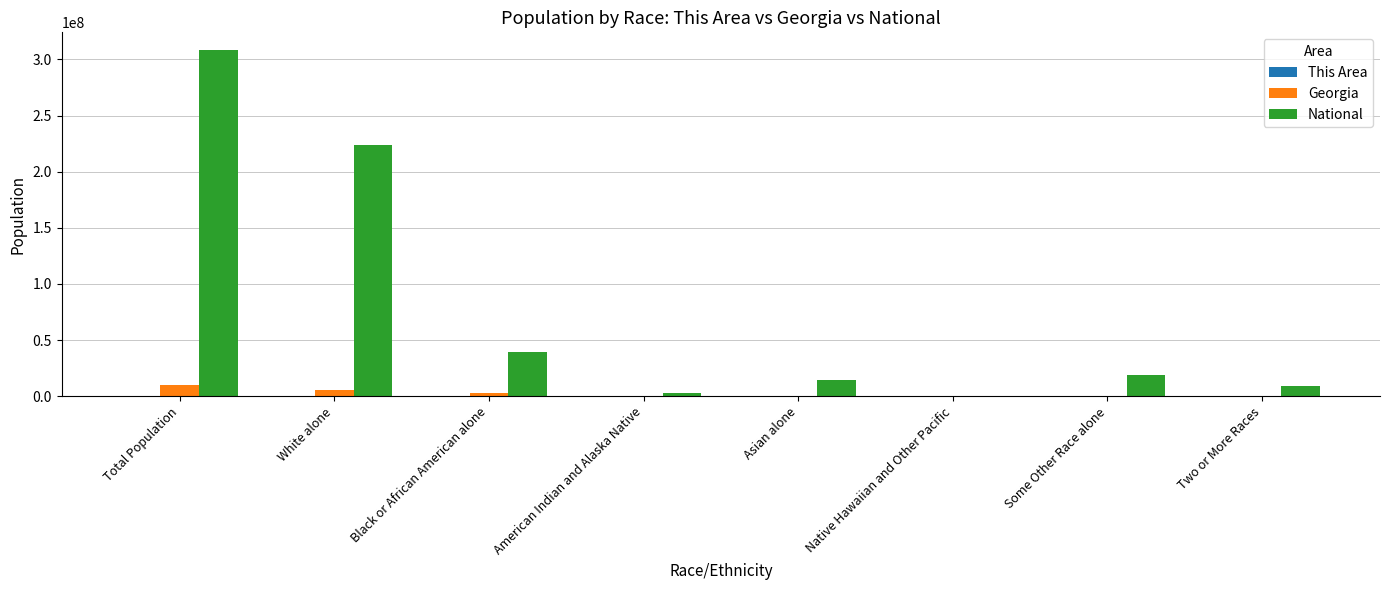

What is the maximum value shown in the chart?

308745538